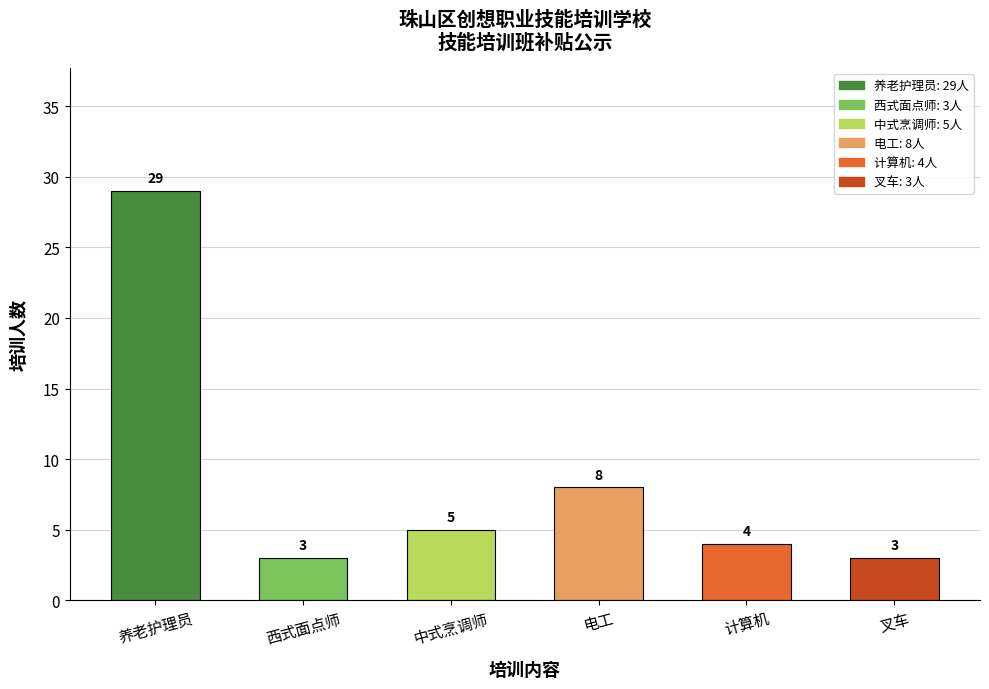

Which category has the highest value across all series?

养老护理员